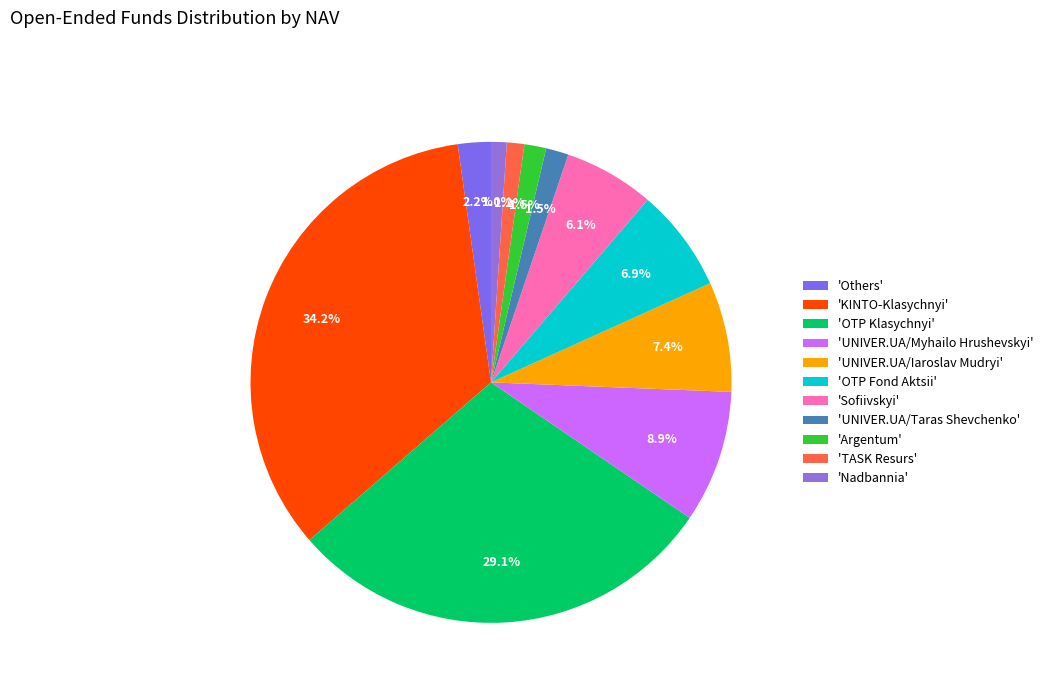

To the nearest percent, what is the difference between the largest and smallest slice percentages?

33%